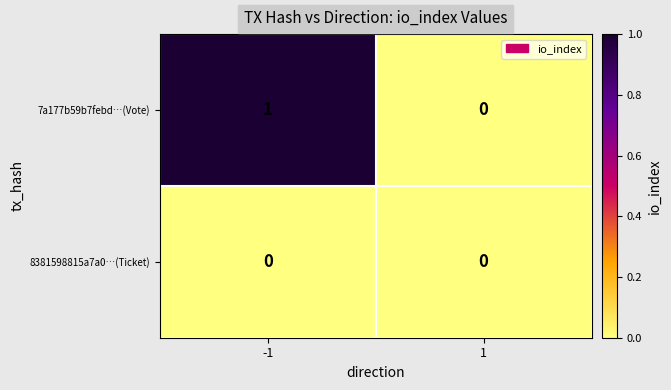

How many categories are shown in the chart?

2